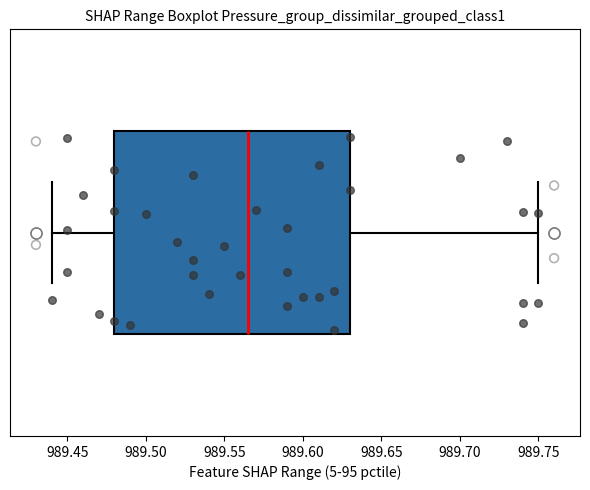

Transcribe this box plot: give where the median line is, the range the box spans, and where the two whiskers end, as read against the x-axis. The values are not printed on the chart, so give them approximately, as read against the axis.

median 989.565, box 989.480 to 989.630, whiskers 989.440 to 989.750